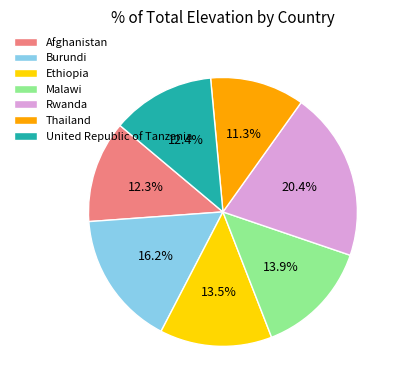

Count the number of slices in the pie.

7